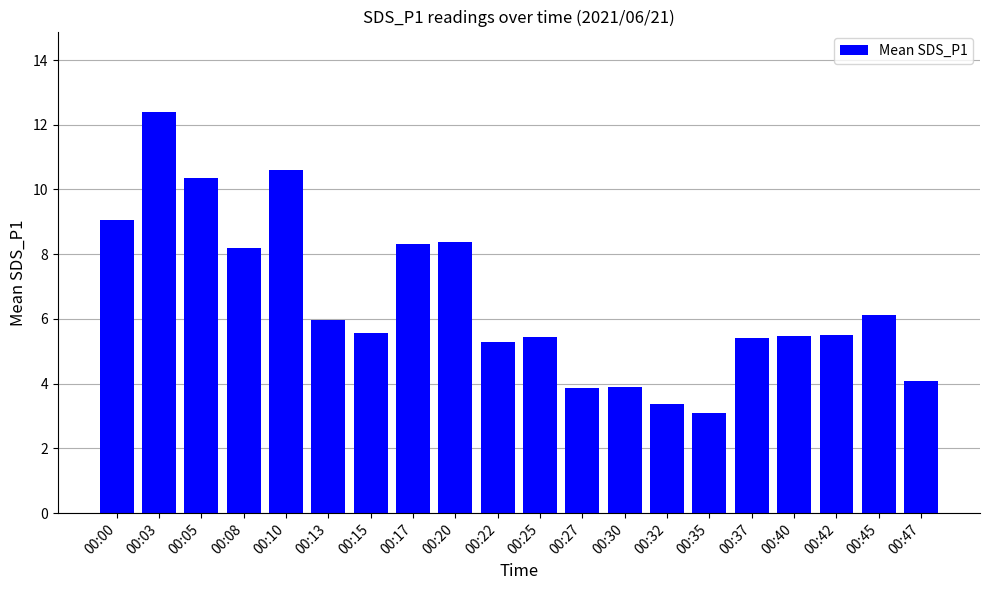

Which label corresponds to the largest value in the chart?

00:03